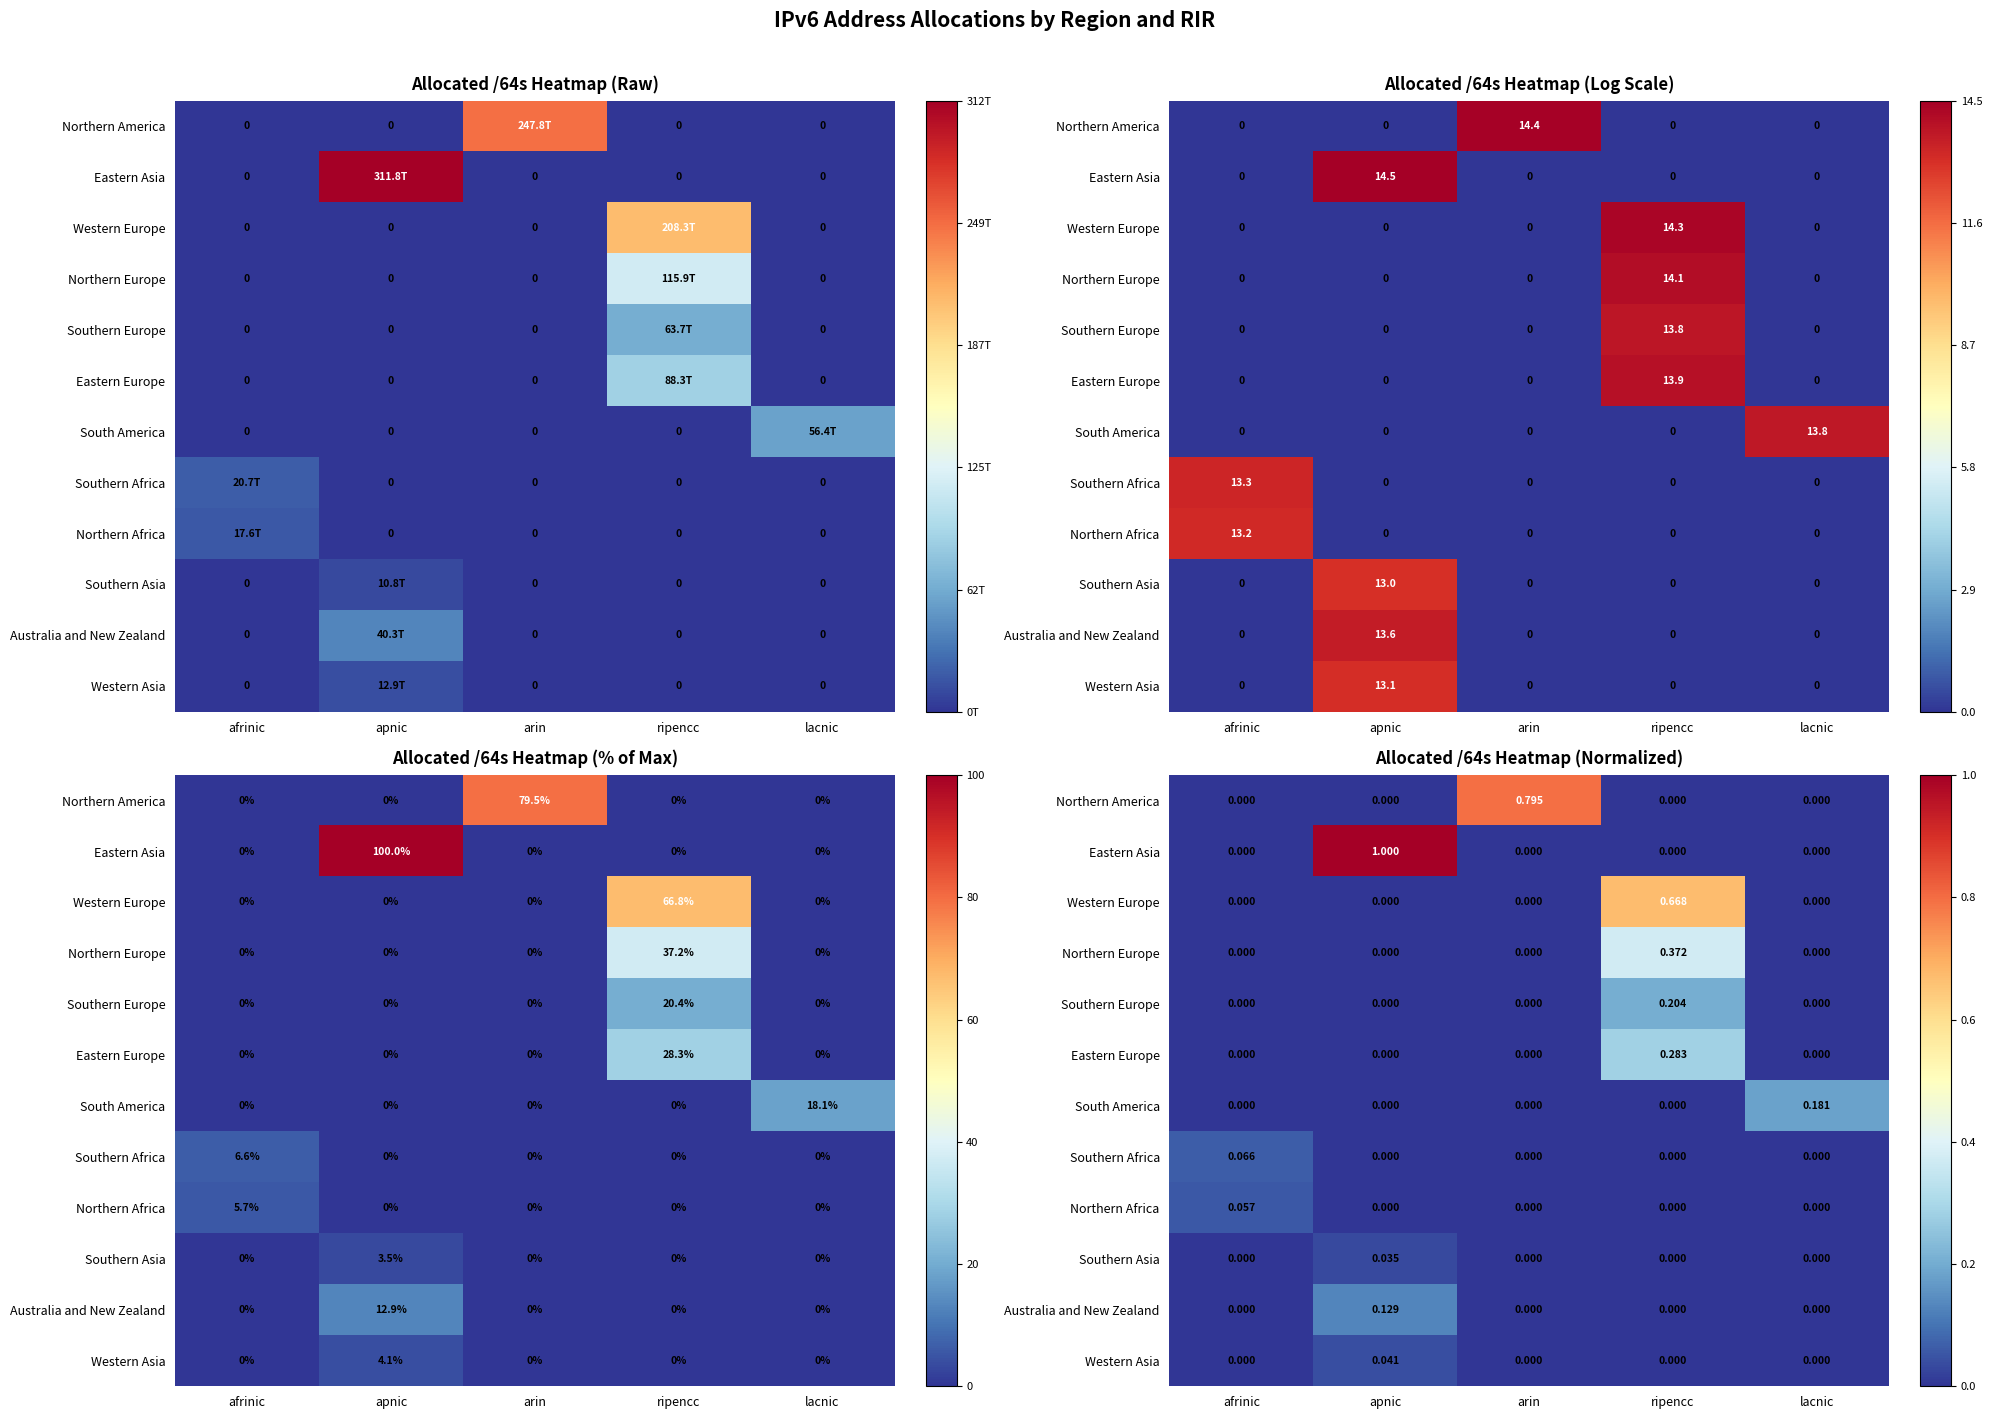

Between apnic and arin, which is larger?

arin